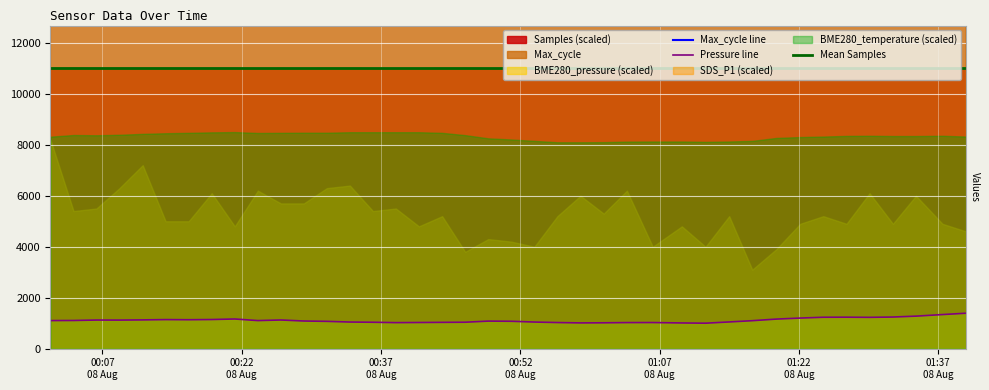

What is the sum of all Samples values?

4403717.0